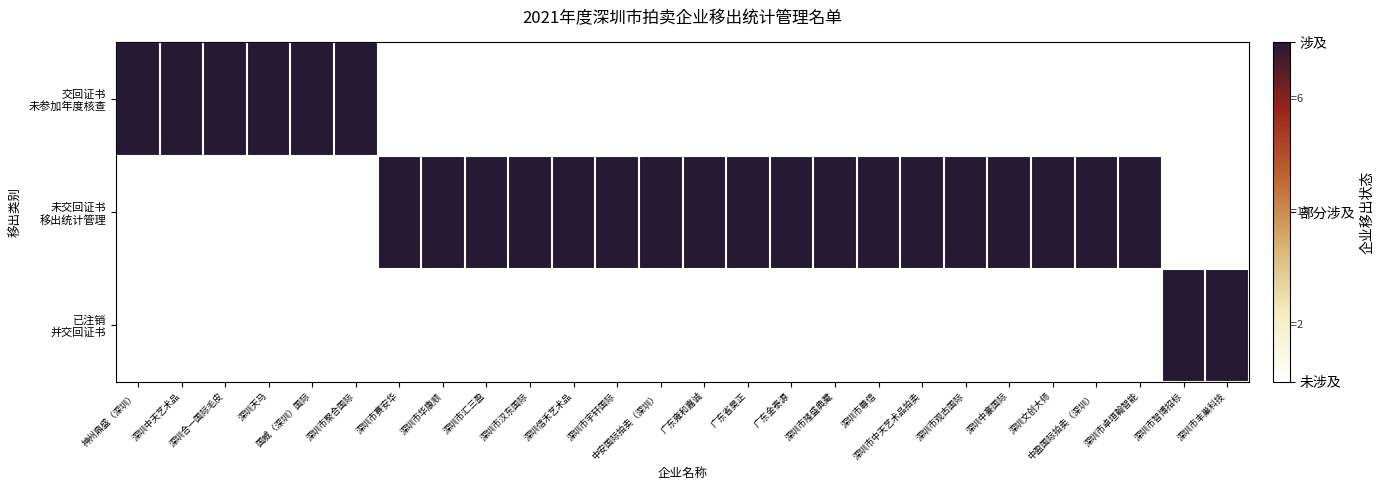

Rank the series by their average value, from lowest to highest.

已注销 并交回证书, 交回证书 未参加年度核查, 未交回证书 移出统计管理